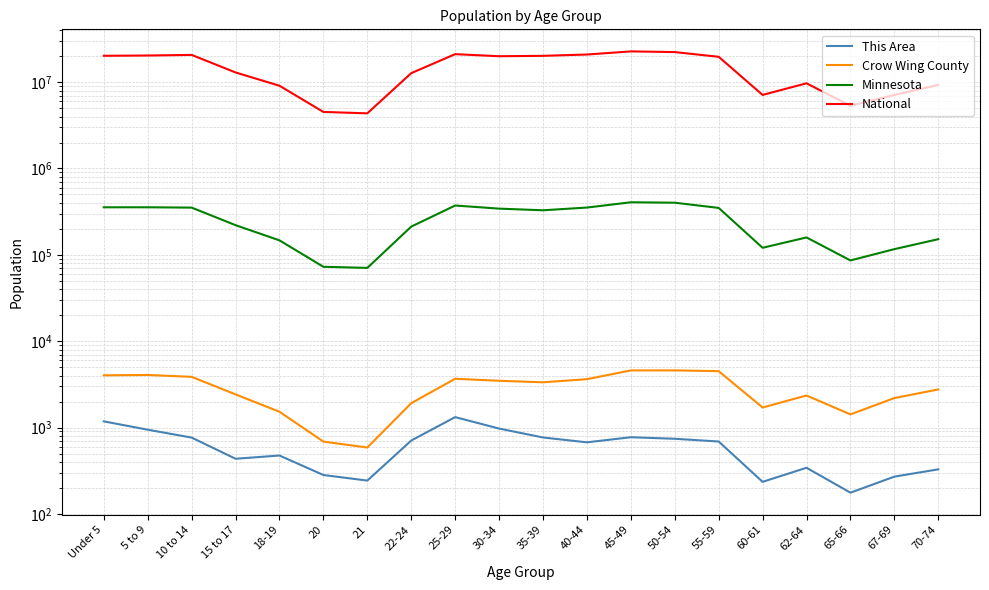

What position from the right is 65-66?

3